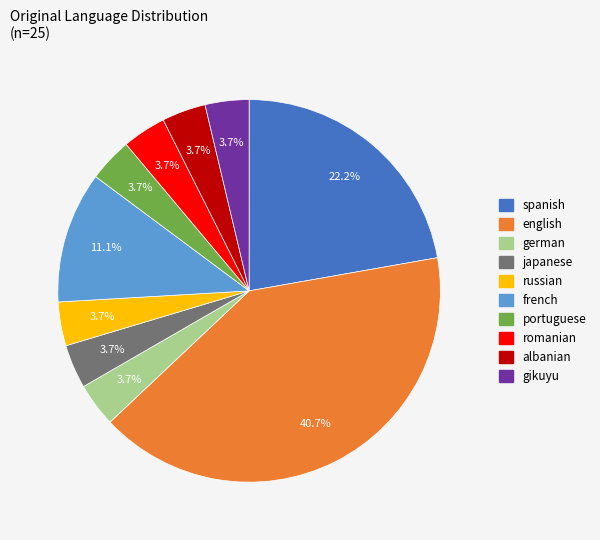

What is the total percentage of gikuyu and german?

7.4%